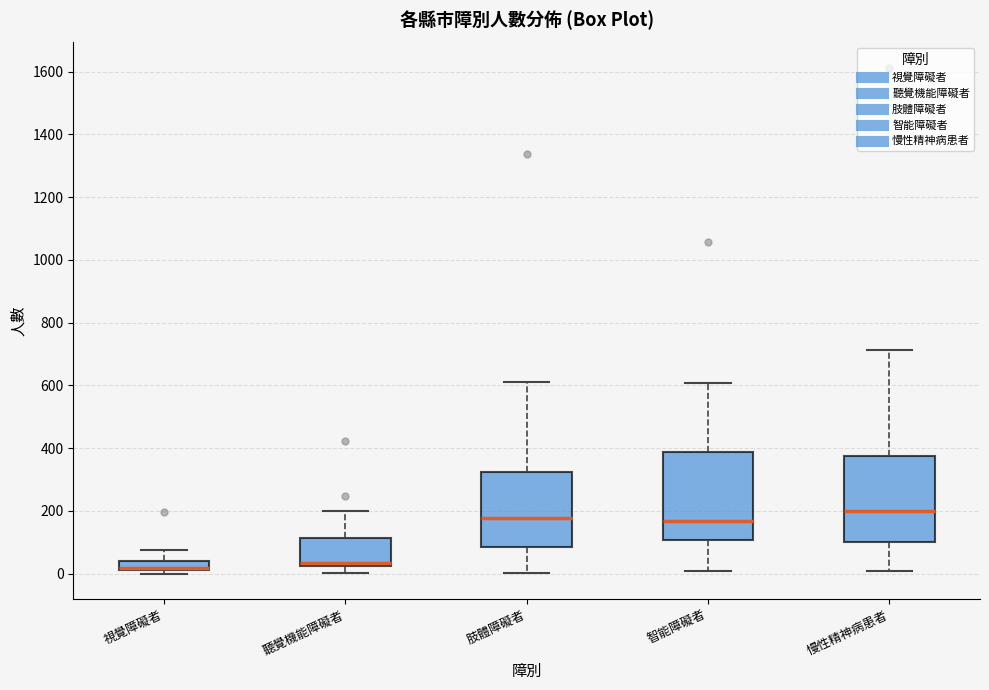

Where is the lower edge of the box for 智能障礙者 on the y-axis? The values are not printed on the chart, so give them approximately, as read against the axis.

100